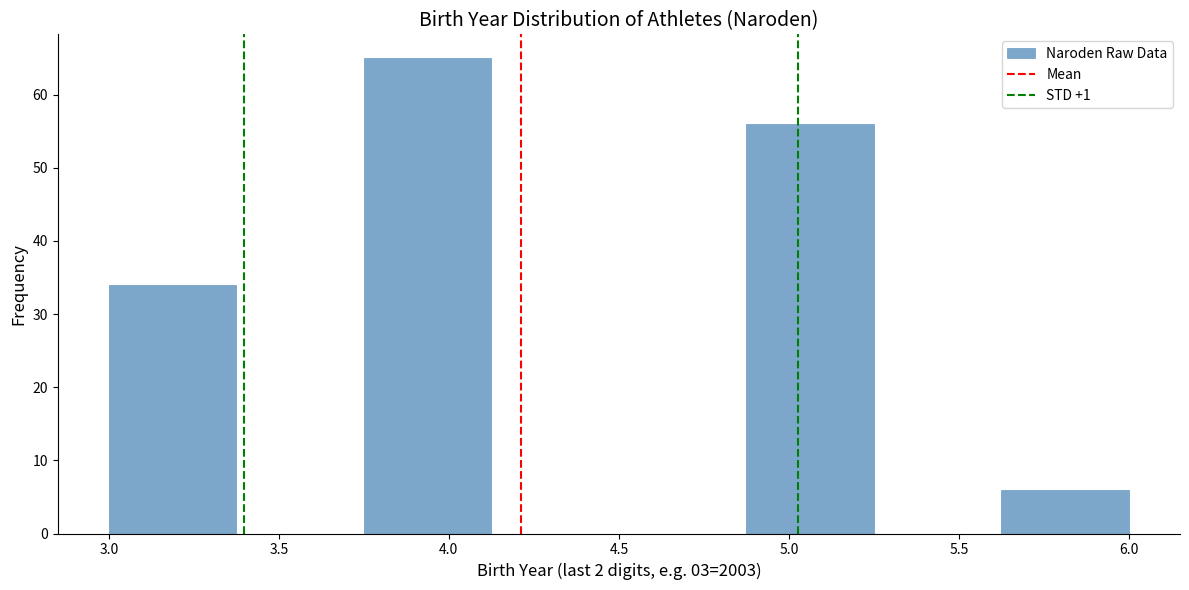

How tall is the bar that spans 4.875 to 5.250 on the x-axis? Neither the bar edges nor the heights are printed on the chart, so give them approximately, as read against the axes.

56